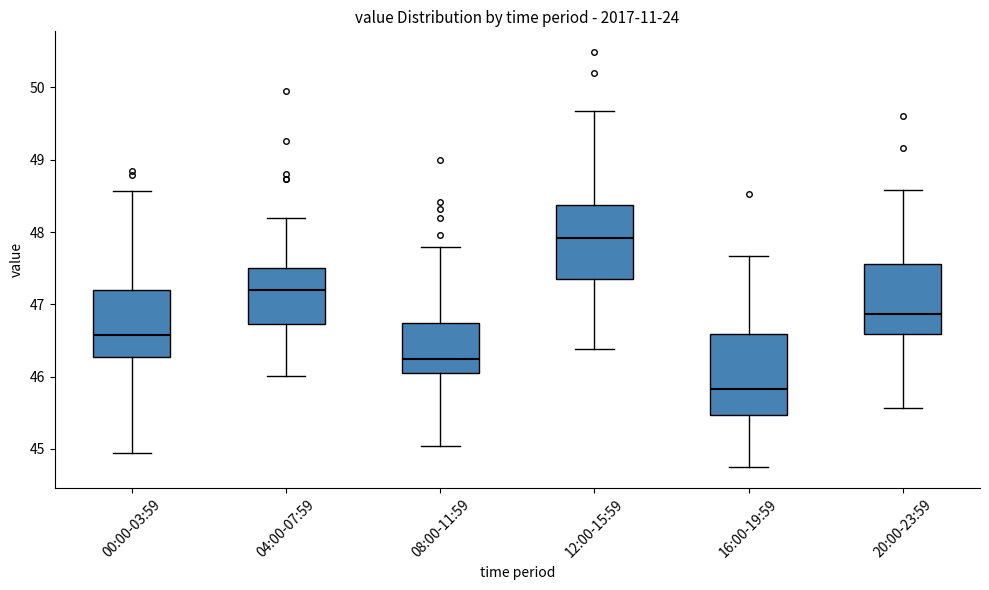

Reading left to right, read every box against the y-axis: the position of its median line, the range the box covers, and the ends of its whiskers. The values are not printed on the chart, so give them approximately, as read against the axis.

00:00-03:59: median 46.6, box 46.3 to 47.2, whiskers 44.9 to 48.6
04:00-07:59: median 47.2, box 46.7 to 47.5, whiskers 46.0 to 48.2
08:00-11:59: median 46.2, box 46.0 to 46.7, whiskers 45.0 to 47.8
12:00-15:59: median 47.9, box 47.3 to 48.4, whiskers 46.4 to 49.7
16:00-19:59: median 45.8, box 45.5 to 46.6, whiskers 44.7 to 47.7
20:00-23:59: median 46.9, box 46.6 to 47.6, whiskers 45.6 to 48.6